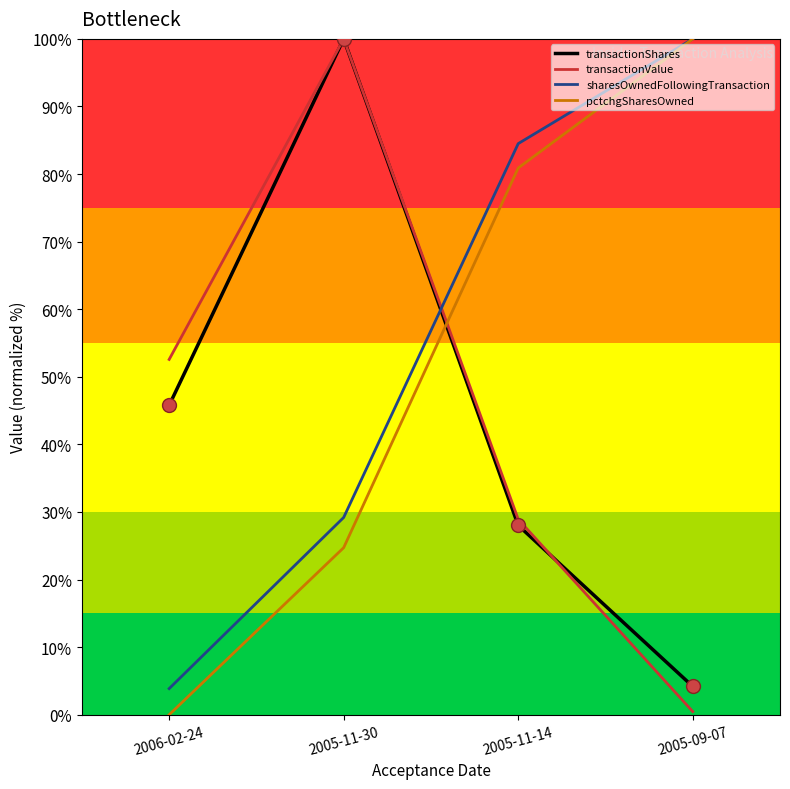

What is the label of the 4th point from the right?

2006-02-24